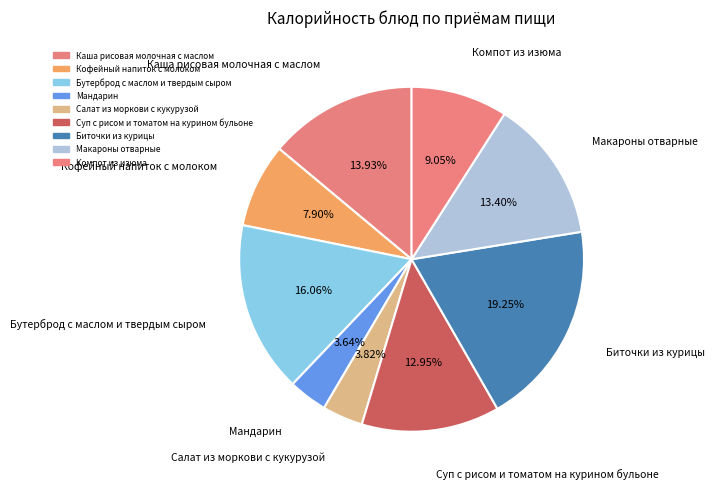

To the nearest percent, what is the difference between the Салат из моркови с кукурузой and Суп с рисом и томатом на курином бульоне slice percentages?

9%